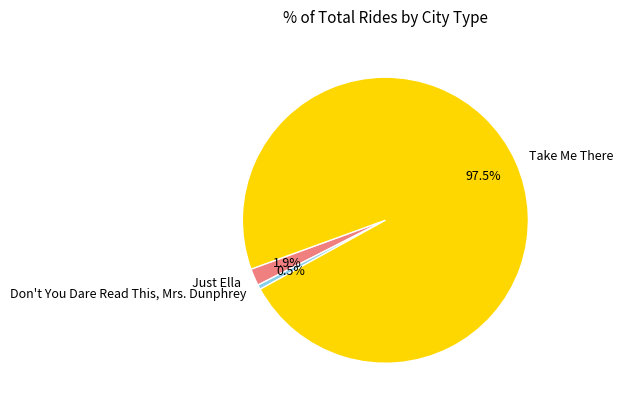

Approximately how many times larger is the value at Just Ella compared to Don't You Dare Read This, Mrs. Dunphrey?

3.7